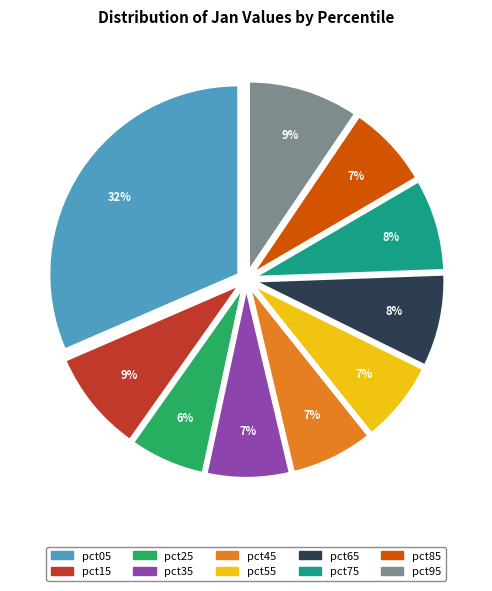

To the nearest percent, what is the difference between the pct25 and pct35 slice percentages?

1%